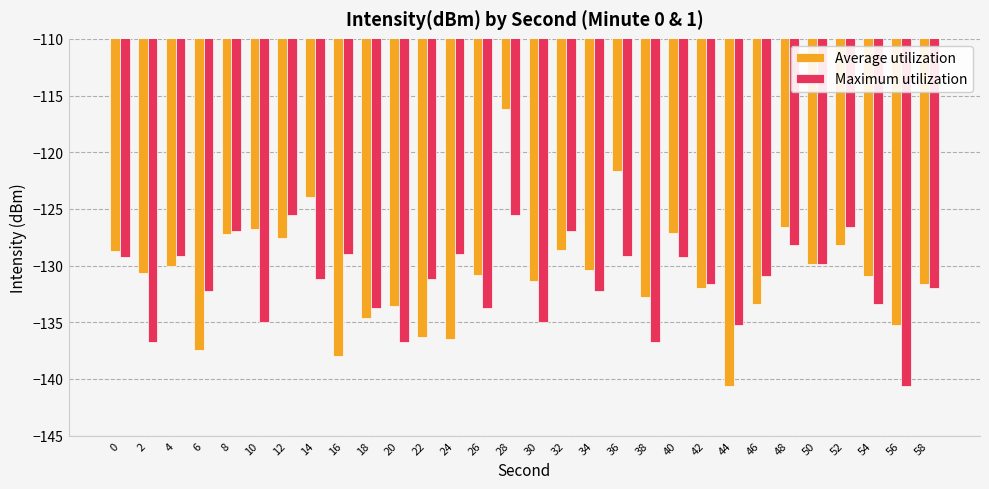

How many bars are there in each group?

2